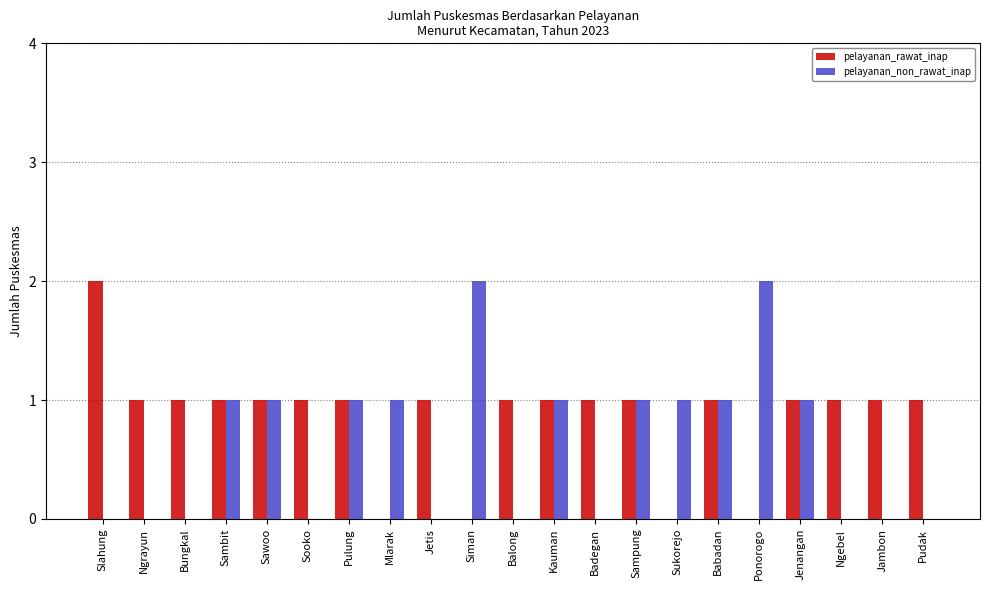

Which category has the highest value in the pelayanan_rawat_inap series?

Slahung